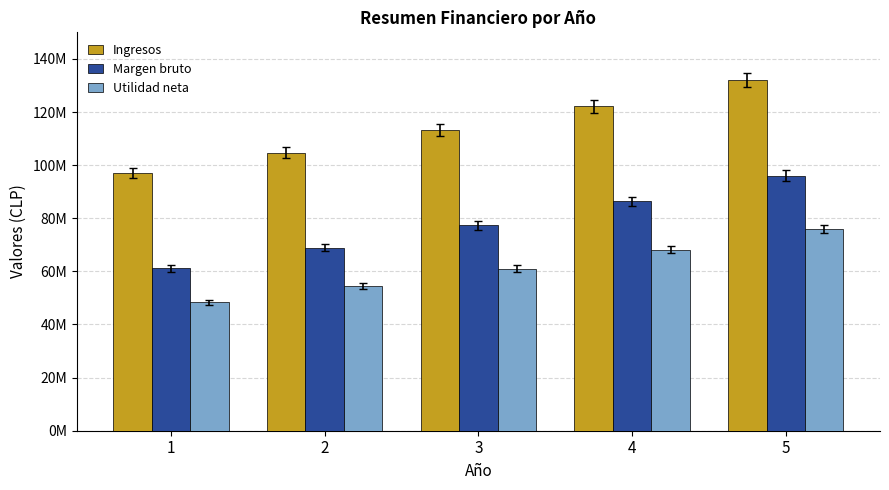

Rank the categories by Utilidad neta value from highest to lowest.

5, 4, 3, 2, 1